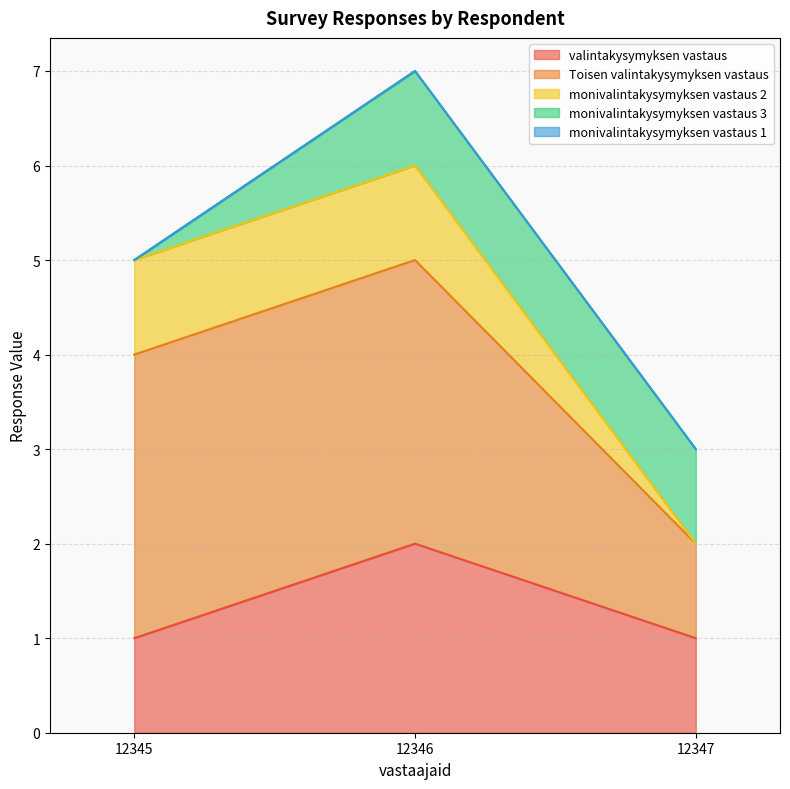

Does the chart display data point markers on the line(s)?

No